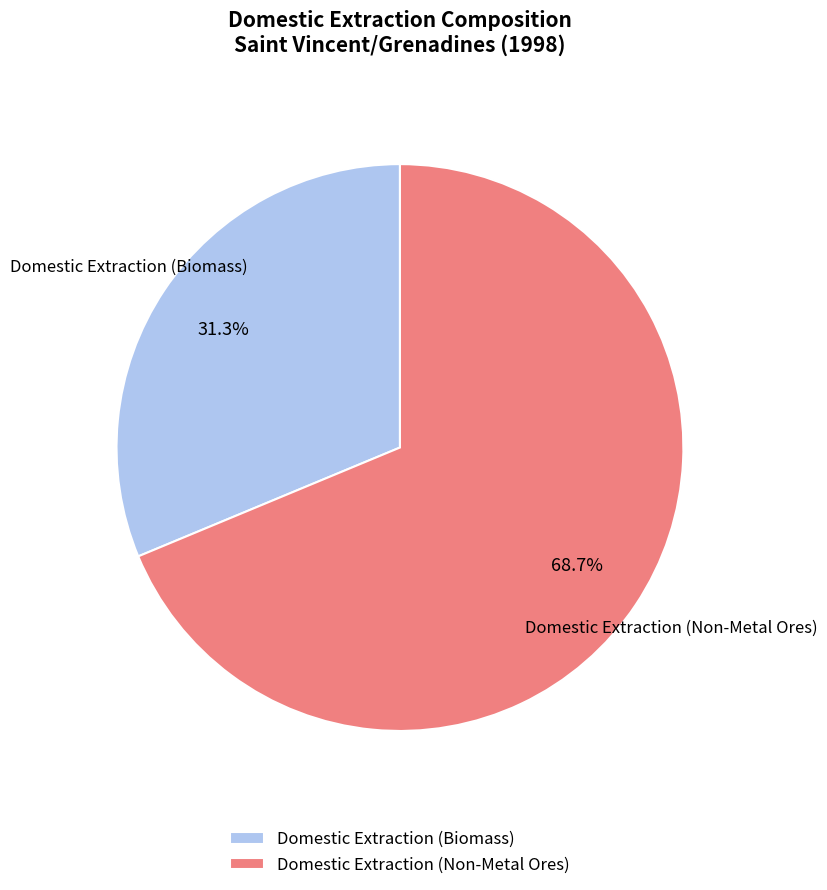

What is the total percentage of Domestic Extraction (Non-Metal Ores) and Domestic Extraction (Biomass)?

100.0%